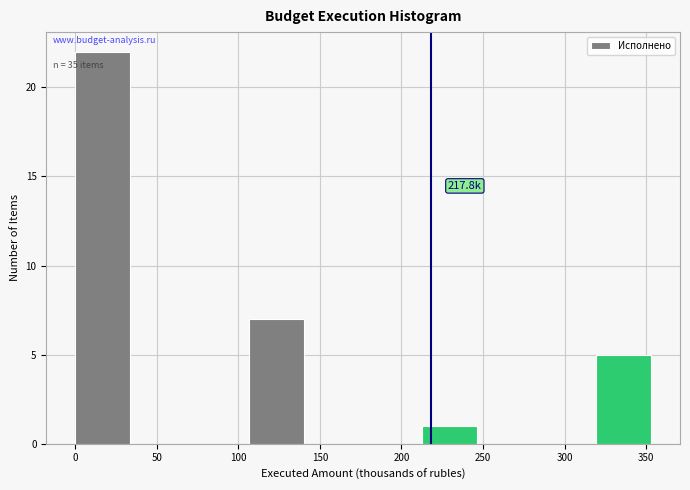

Over which range of the x-axis is the bar tallest?

0 to 35